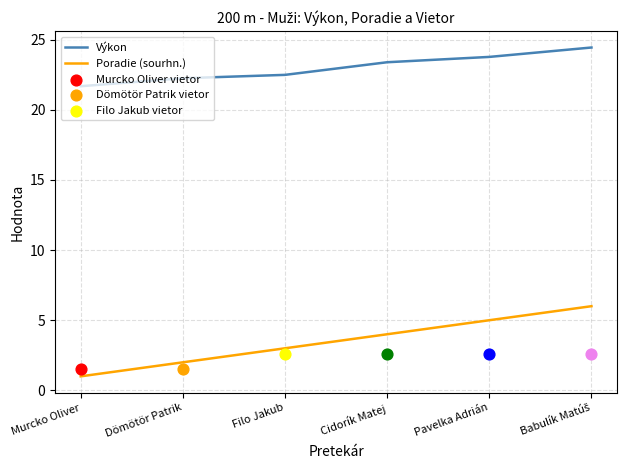

Which series has the largest Y range (max minus min)?

Poradie (sourhn.)